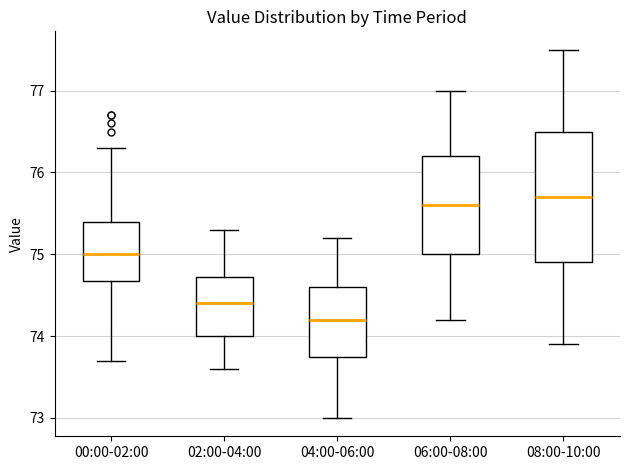

Which box has the highest median line?

08:00-10:00